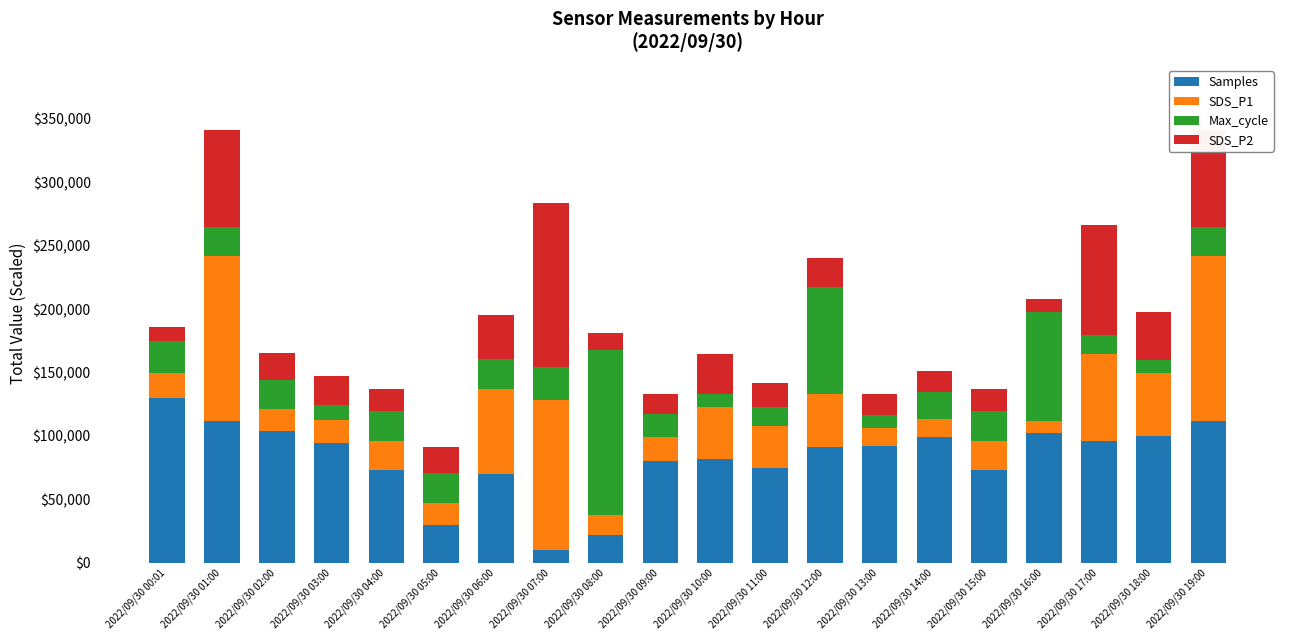

What is the highest value of the Samples series?

130000.0